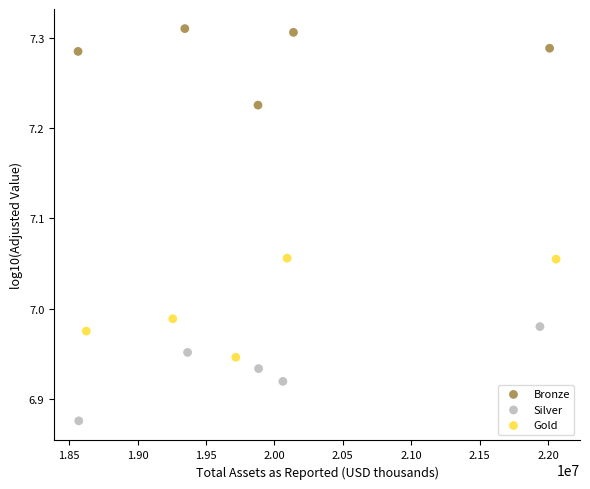

Which series contains the highest Y value?

Bronze